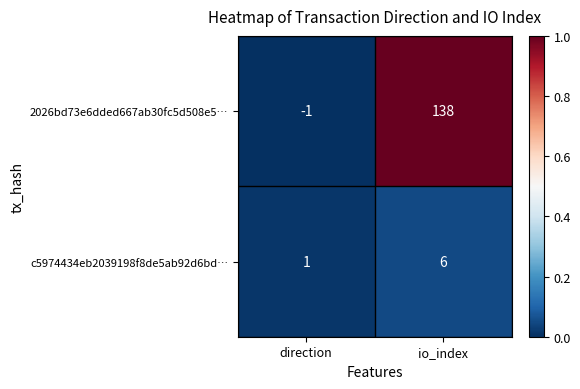

The c5974434eb2039198f8de5ab92d6bd… series shows 10 at io_index. True or false?

False